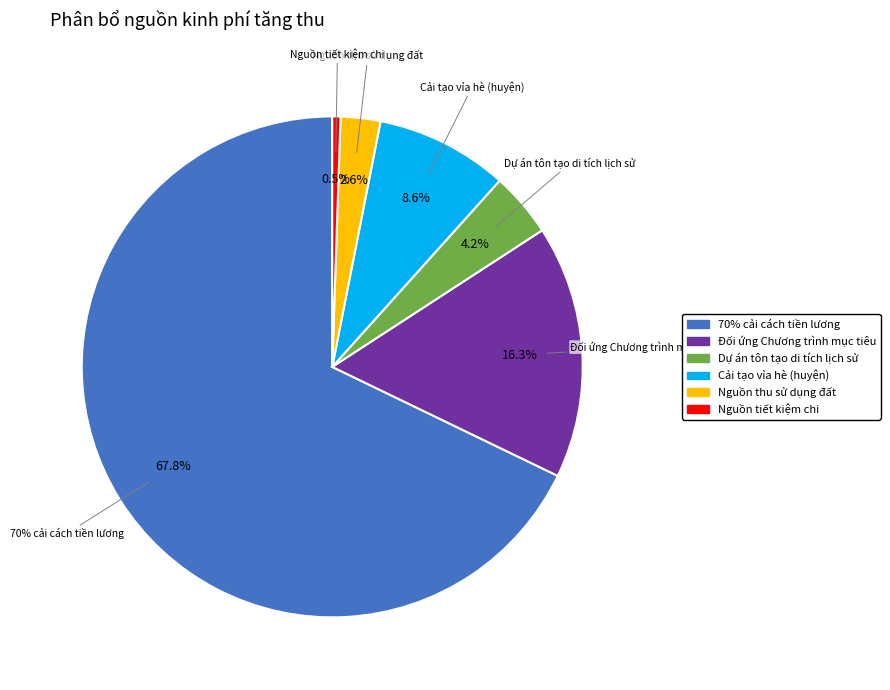

Which category has the biggest portion of the pie?

70% cải cách tiền lương